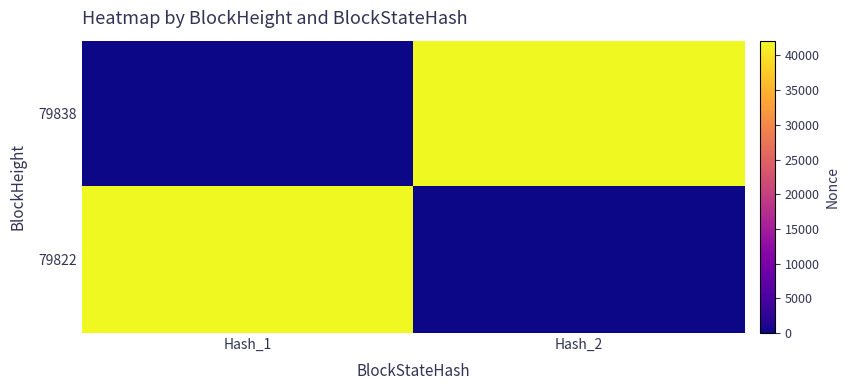

At which category is the sum across all series the highest?

Hash_1